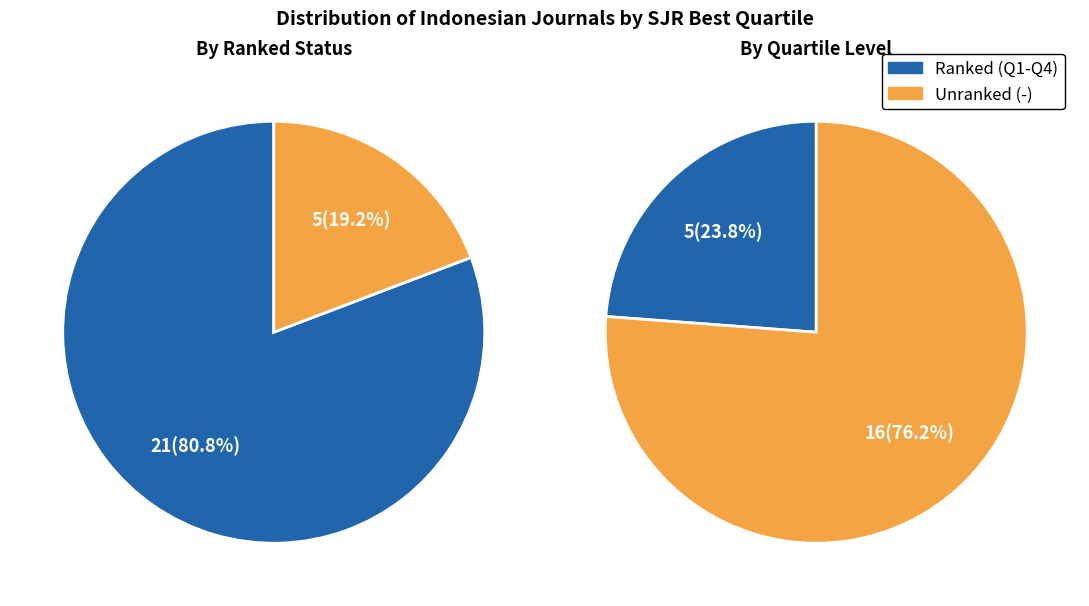

Does - account for over 50% of the chart?

No